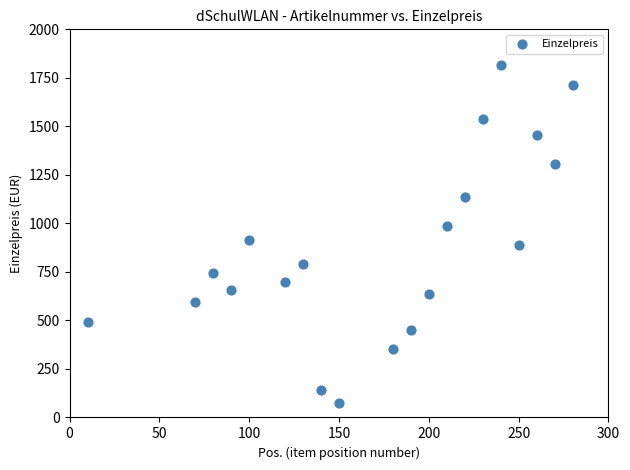

What is the range of Y values (max minus min)?

1741.3